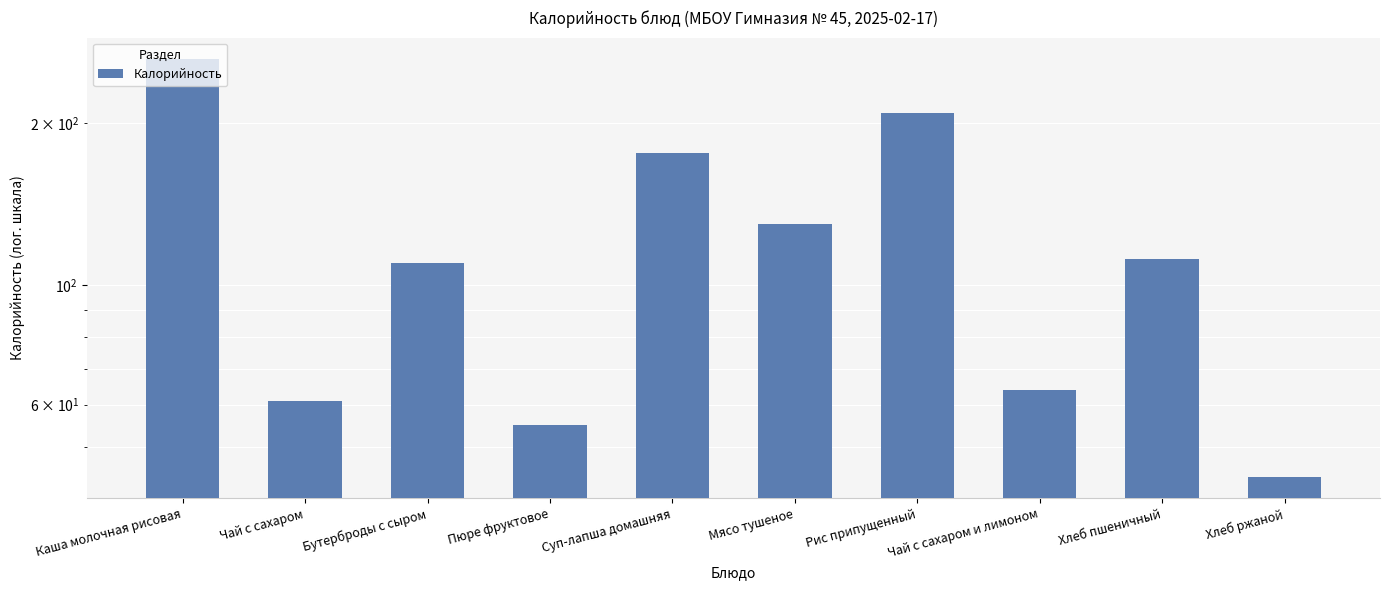

What is the difference between the maximum and minimum values?

220